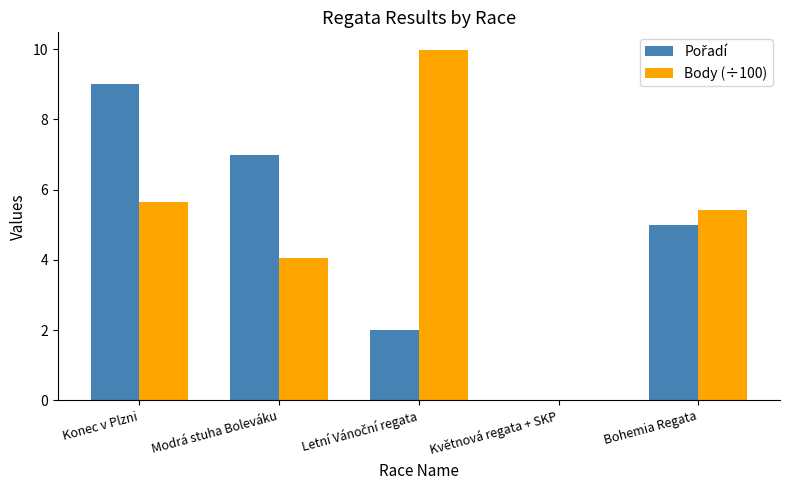

The Body (÷100) series shows 7.0 at Modrá stuha Boleváku. True or false?

False